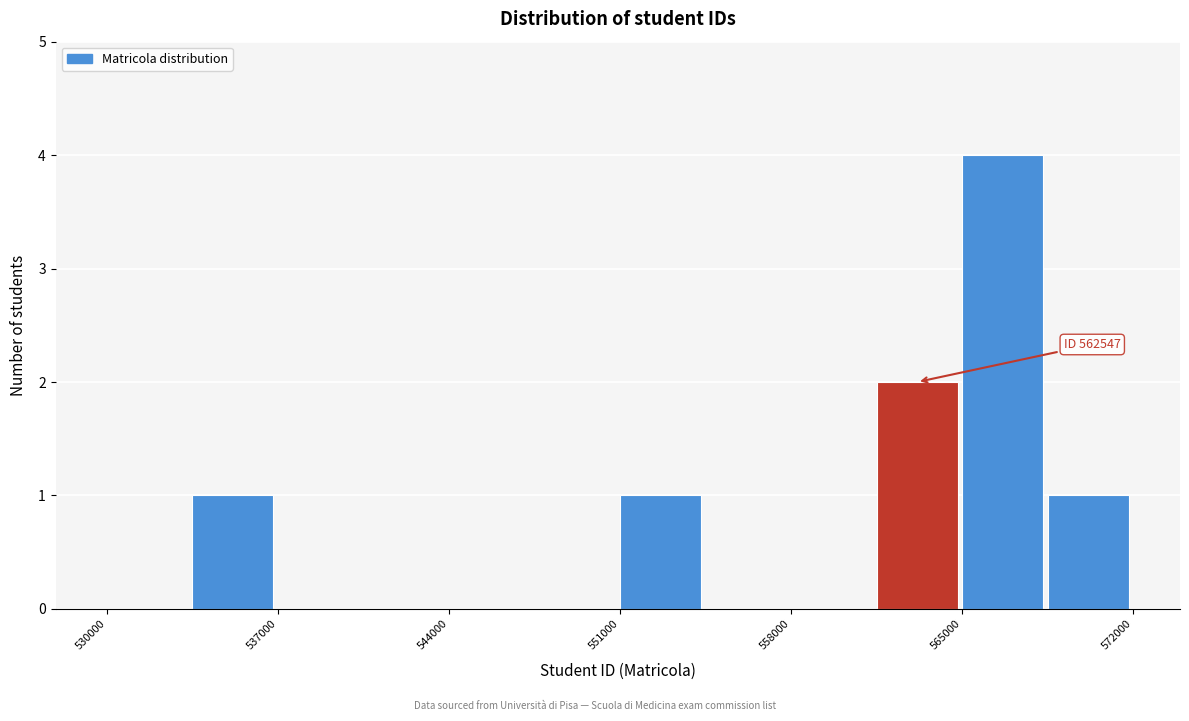

Around what value on the x-axis is the tallest bar? Give the approximate position of its centre, as read against the axis.

567000